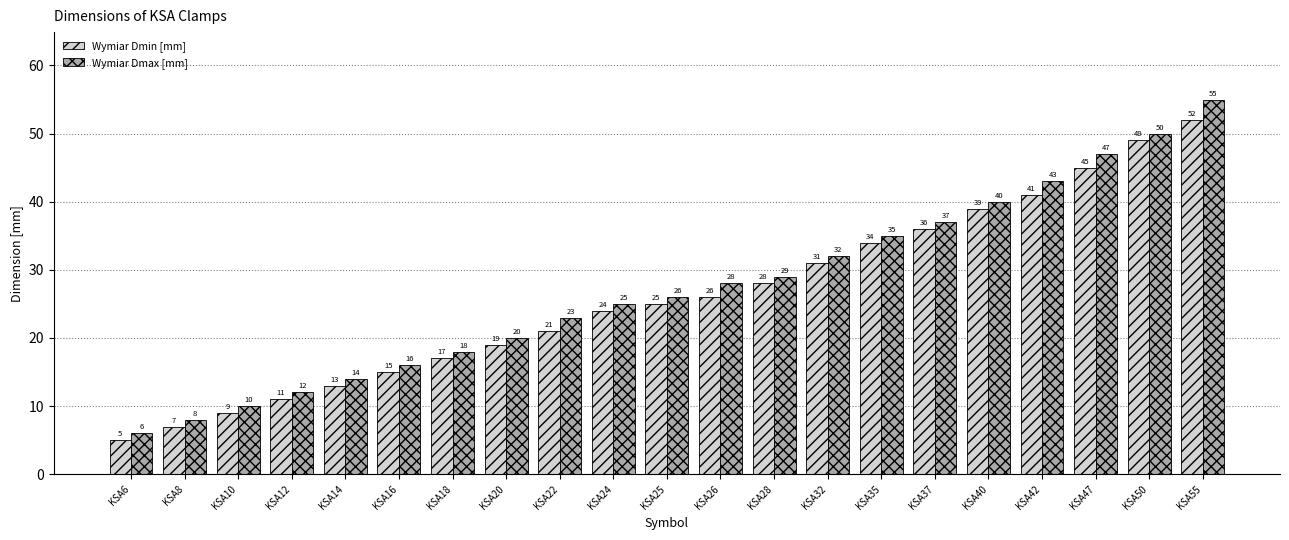

Reading right to left, transcribe all the data shown in this chart.

Wymiar Dmin [mm]: KSA55=52	KSA50=49	KSA47=45	KSA42=41	KSA40=39	KSA37=36	KSA35=34	KSA32=31	KSA28=28	KSA26=26	KSA25=25	KSA24=24	KSA22=21	KSA20=19	KSA18=17	KSA16=15	KSA14=13	KSA12=11	KSA10=9	KSA8=7	KSA6=5
Wymiar Dmax [mm]: KSA55=55	KSA50=50	KSA47=47	KSA42=43	KSA40=40	KSA37=37	KSA35=35	KSA32=32	KSA28=29	KSA26=28	KSA25=26	KSA24=25	KSA22=23	KSA20=20	KSA18=18	KSA16=16	KSA14=14	KSA12=12	KSA10=10	KSA8=8	KSA6=6